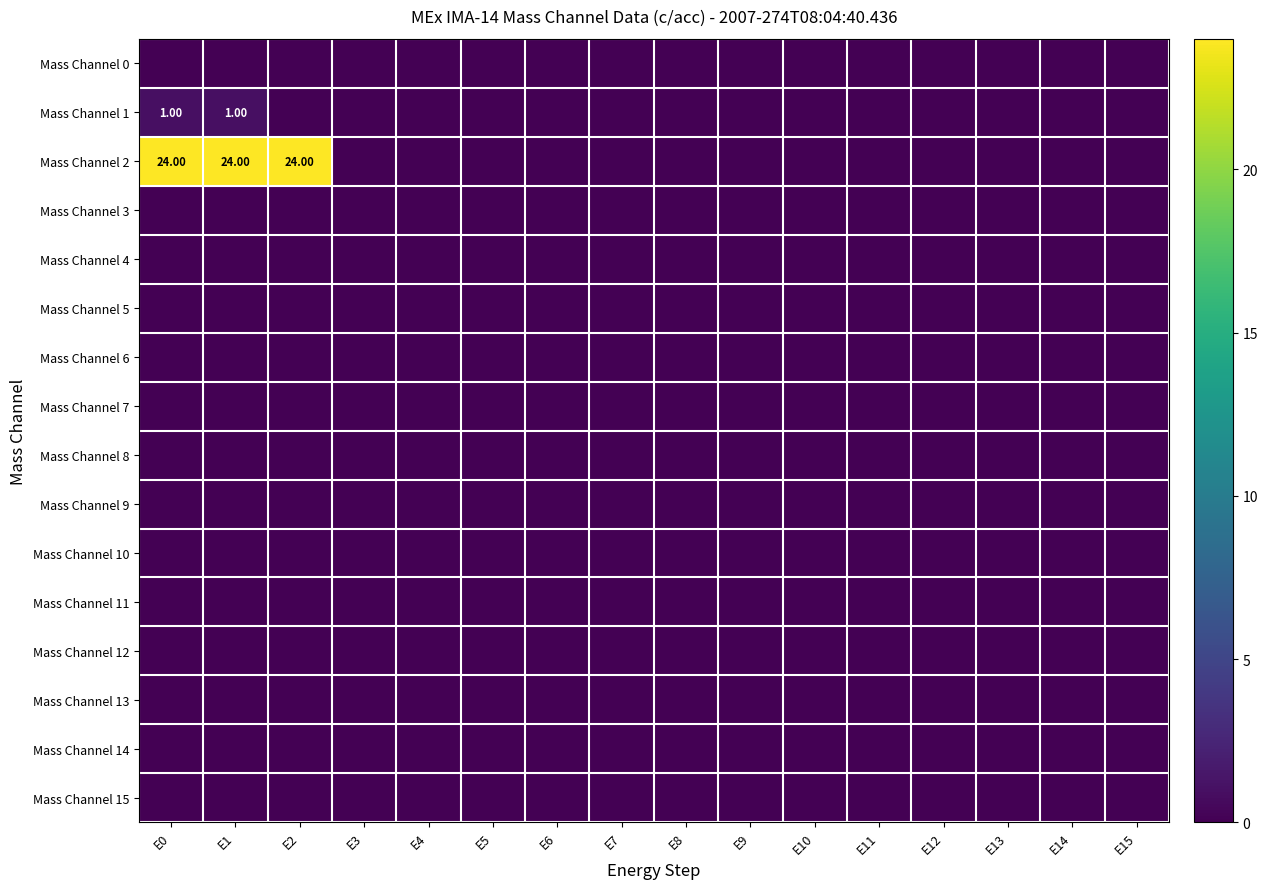

Is the value of Mass Channel 1 at E4 greater than the value of Mass Channel 14 at E11?

No